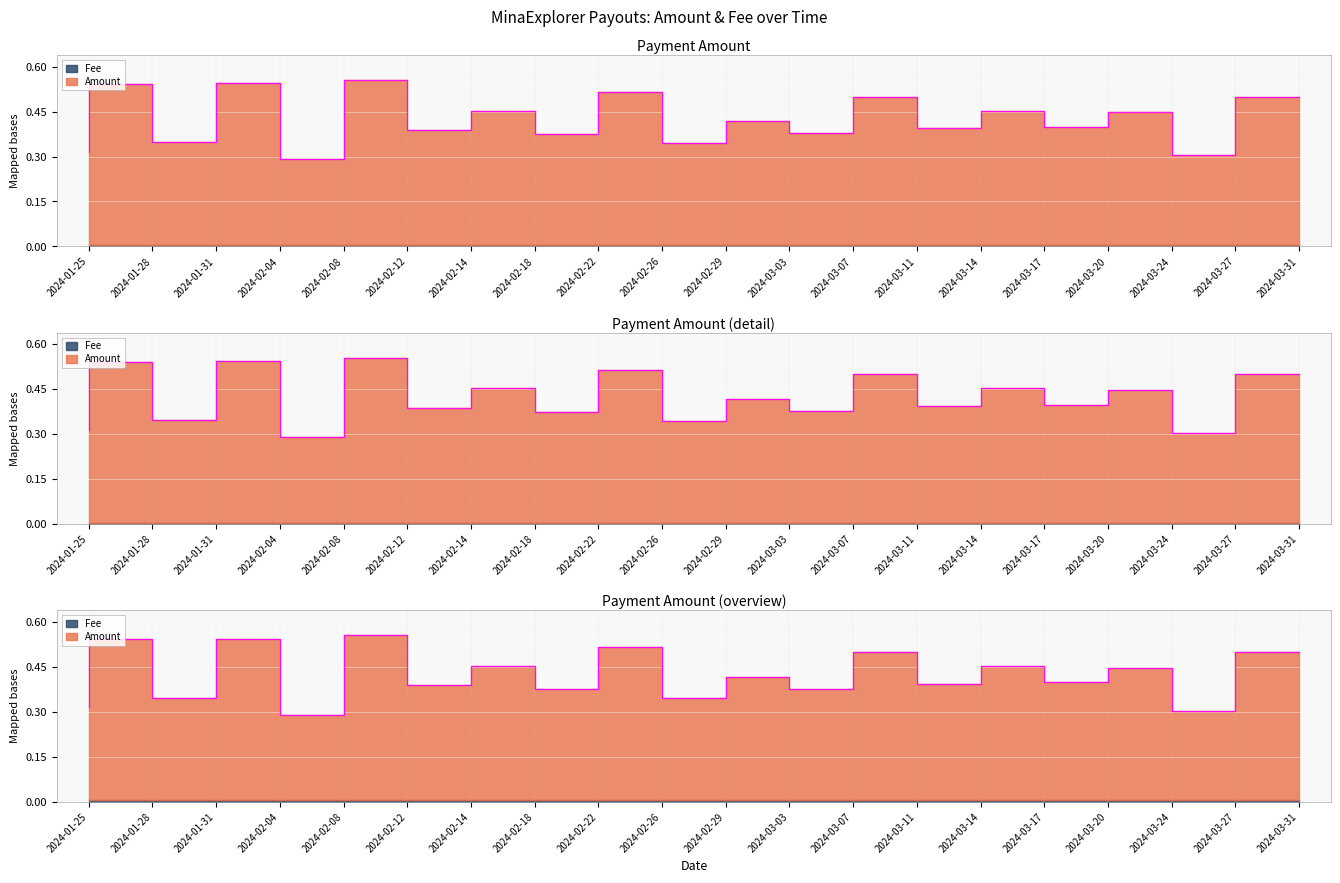

The value at 2024-02-29 is 0.3. True or false?

True